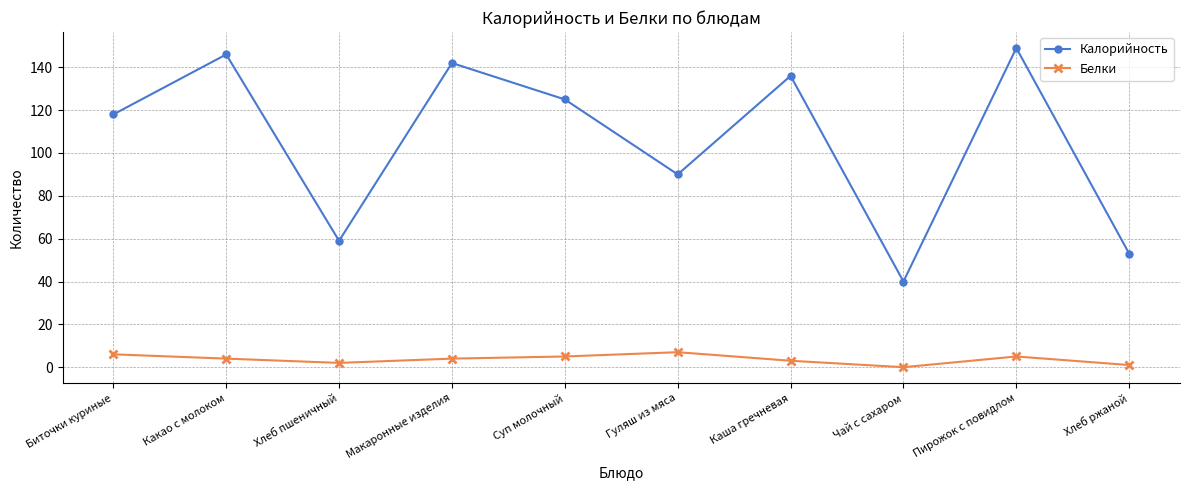

What is the difference between the second highest and second lowest values in the Белки series?

5